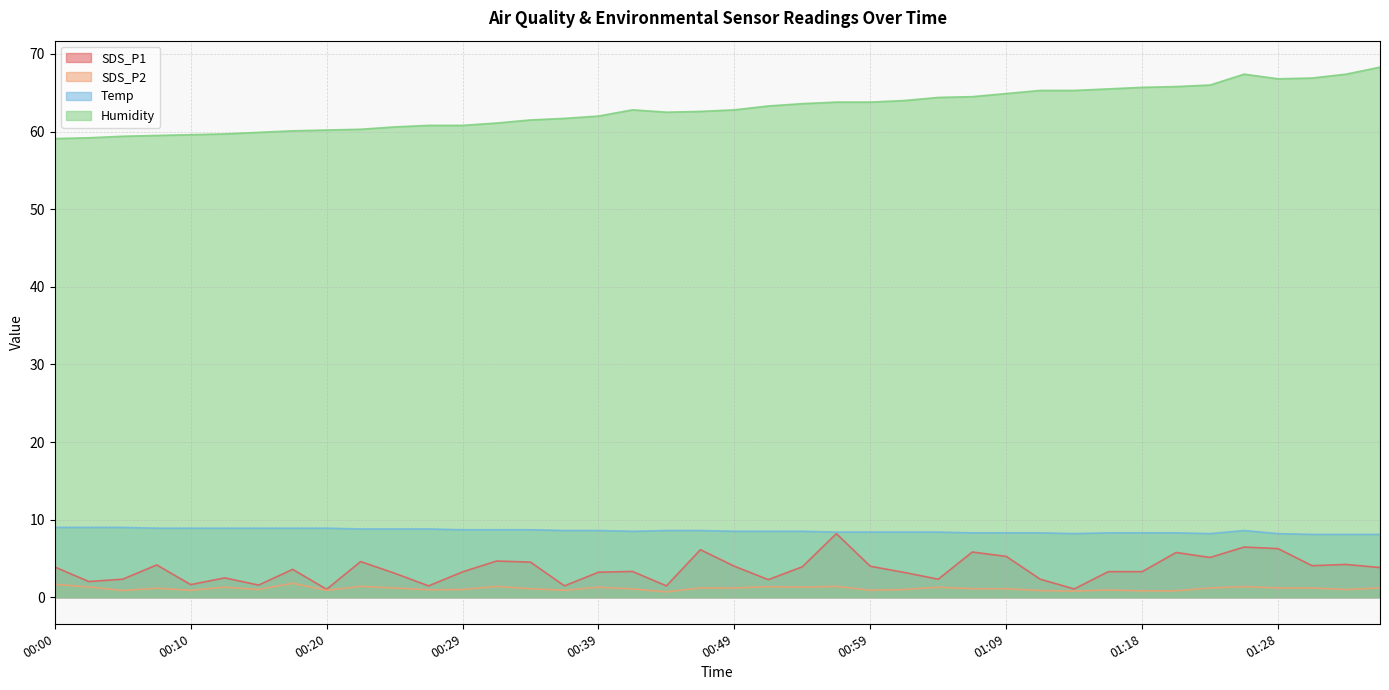

What is the label of the 34th point from the left?

01:21